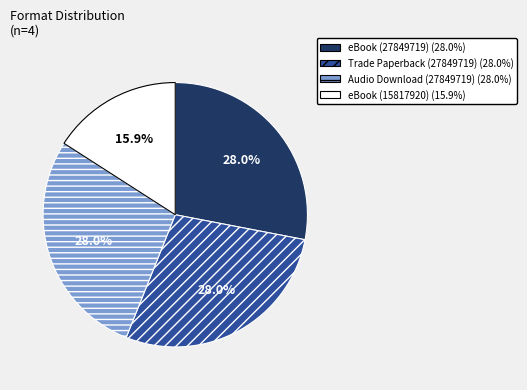

Is there a majority slice in this chart?

No